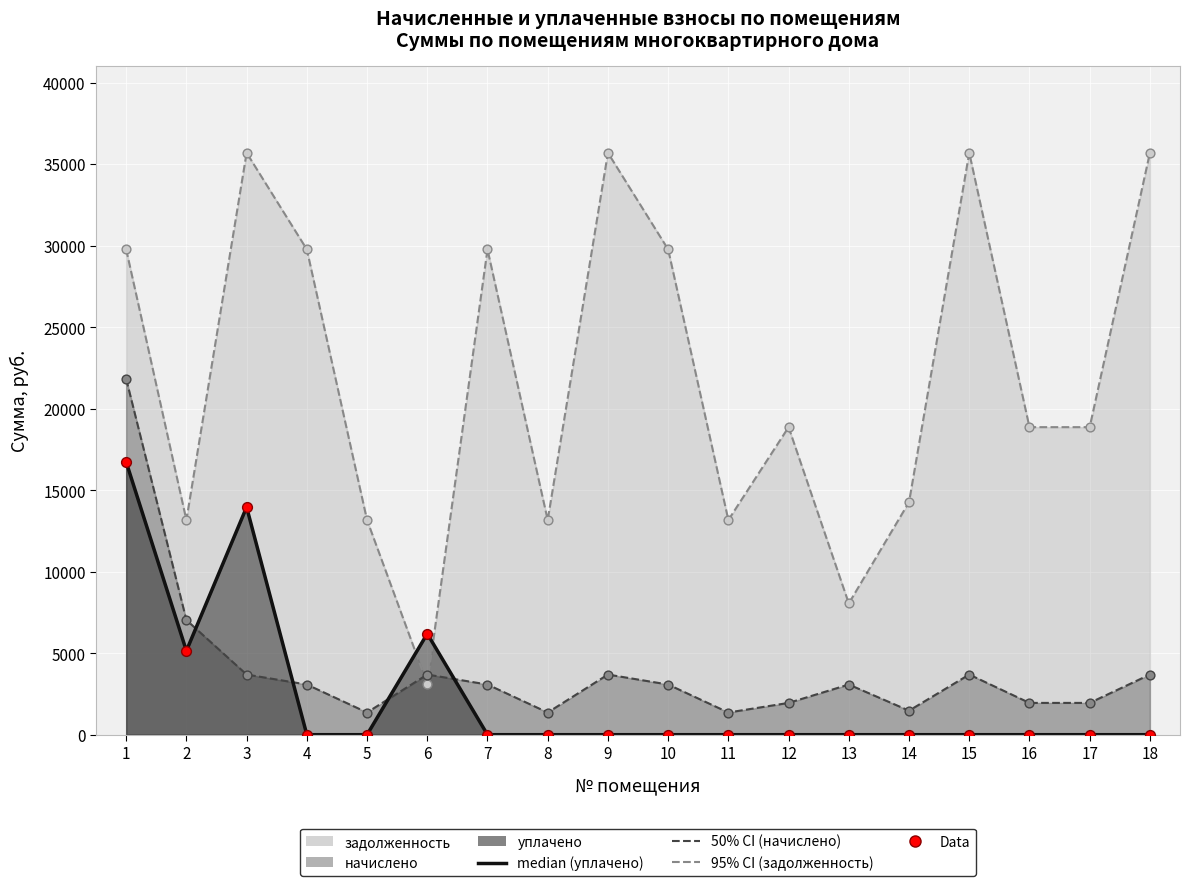

Between 14 and 2, which is larger?

2